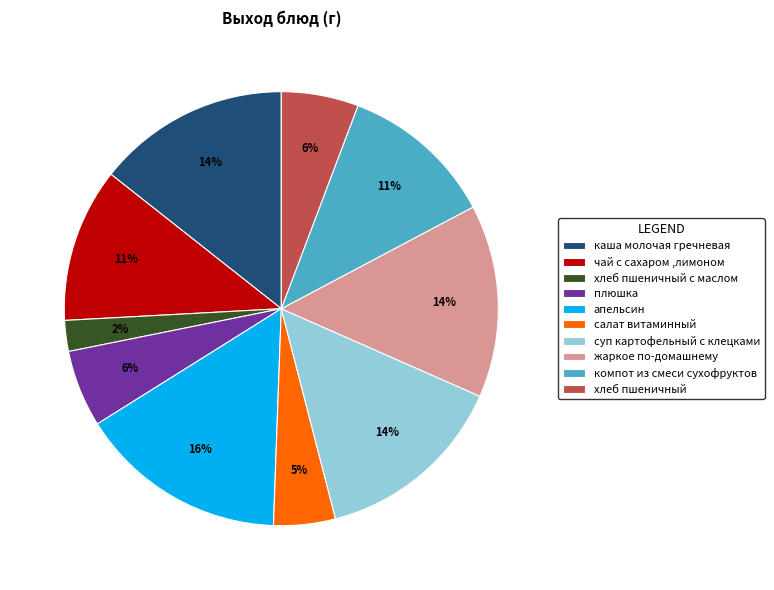

Count the number of slices in the pie.

10